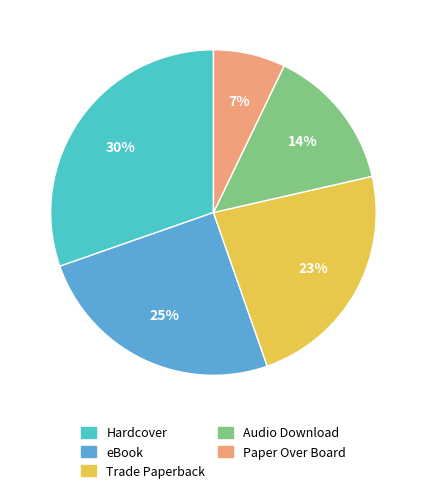

Does eBook represent more than half of the total?

No